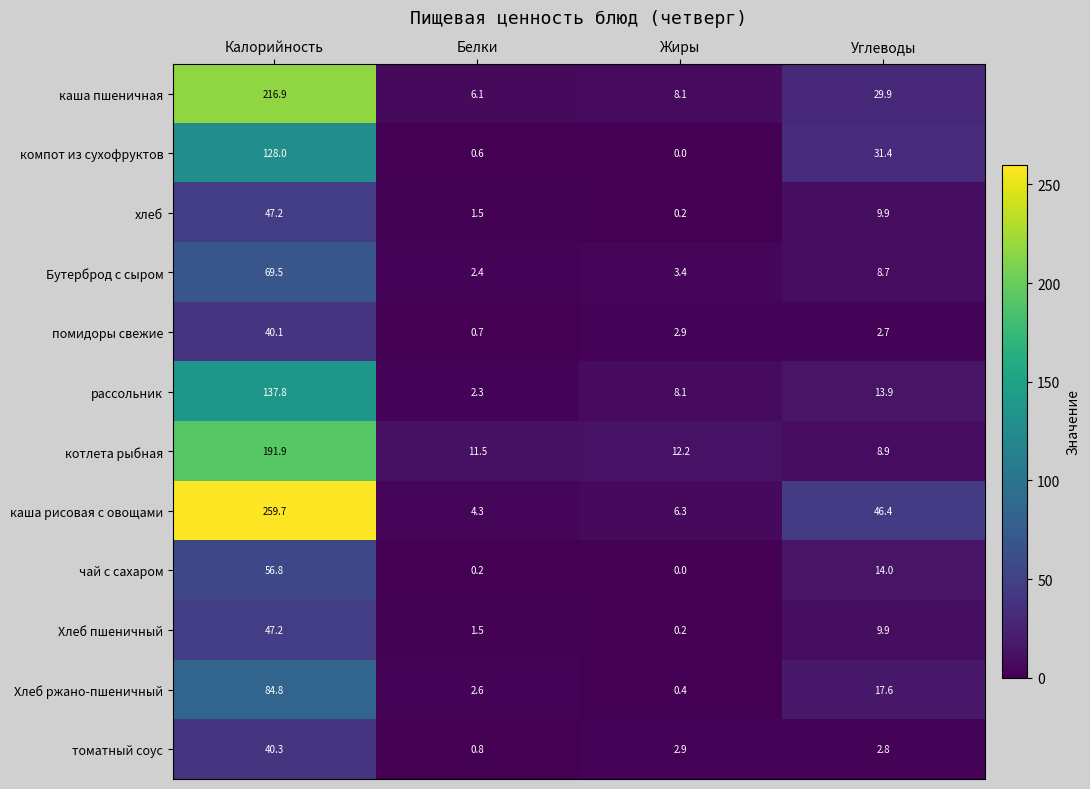

Is the value of котлета рыбная at Жиры greater than the value of томатный соус at Жиры?

Yes